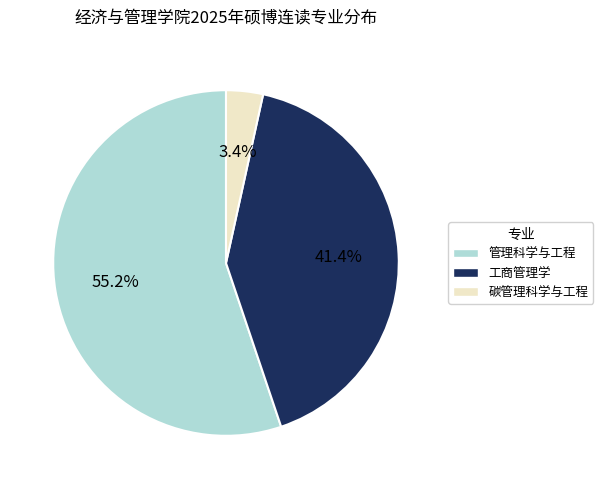

Which slice is the smallest?

碳管理科学与工程